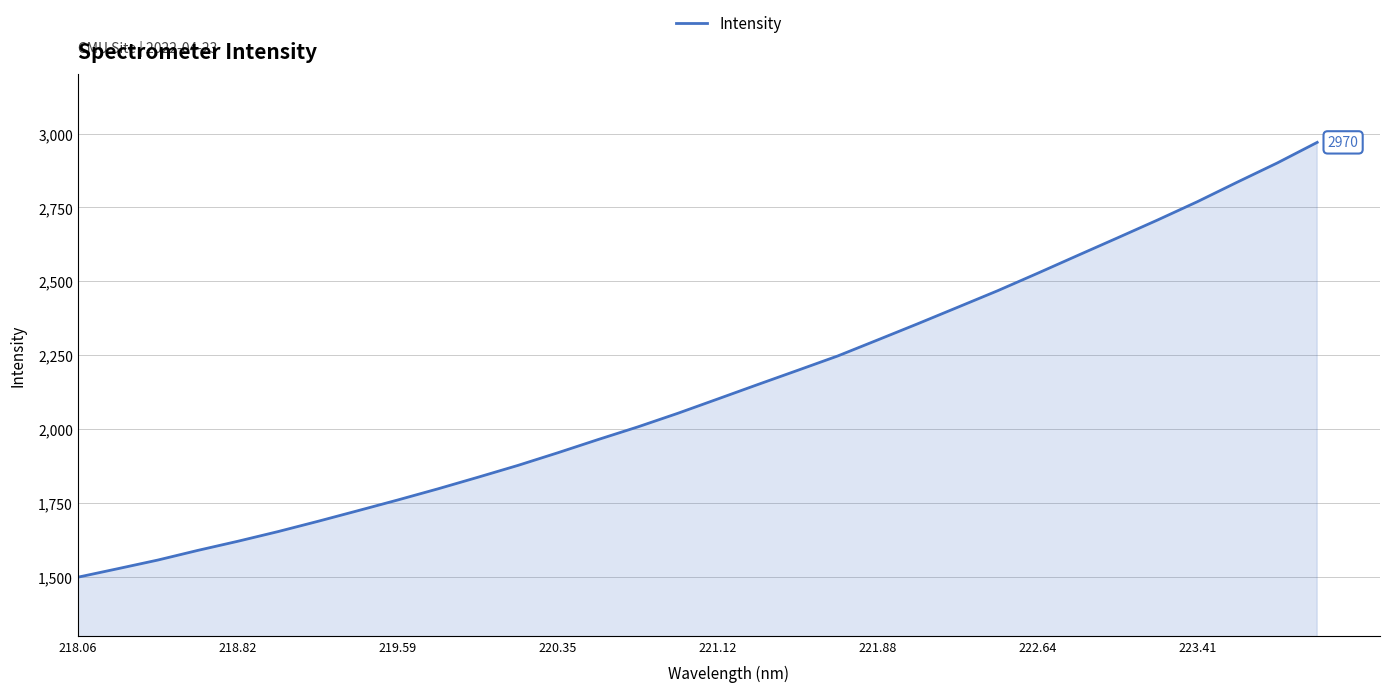

What is the difference between the maximum and minimum values?

1471.7